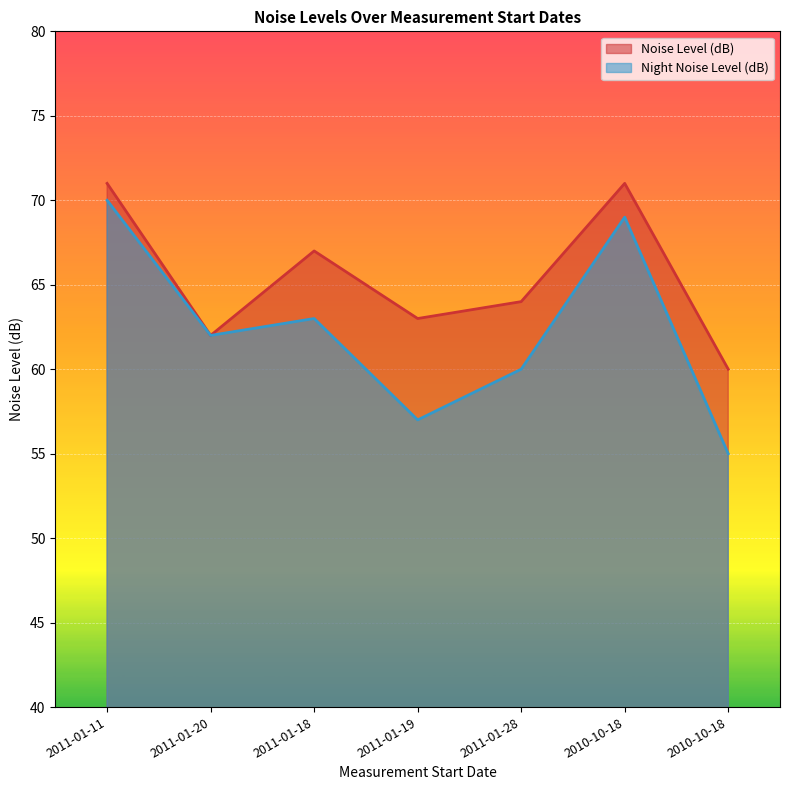

True or false: Noise Level (dB) and Night Noise Level (dB) intersect in this chart.

False